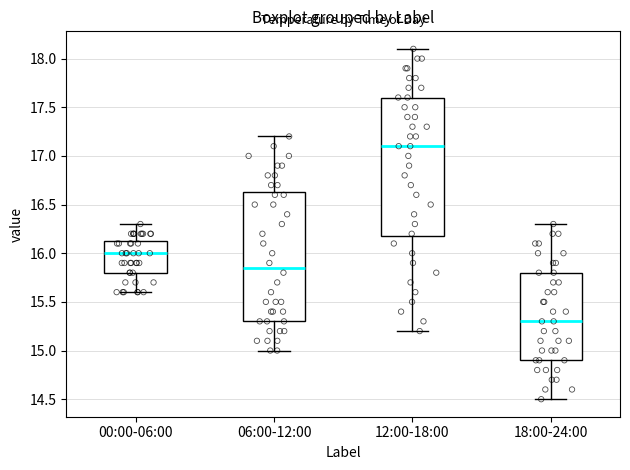

Where is the upper edge of the box for 06:00-12:00 on the y-axis? The values are not printed on the chart, so give them approximately, as read against the axis.

16.65